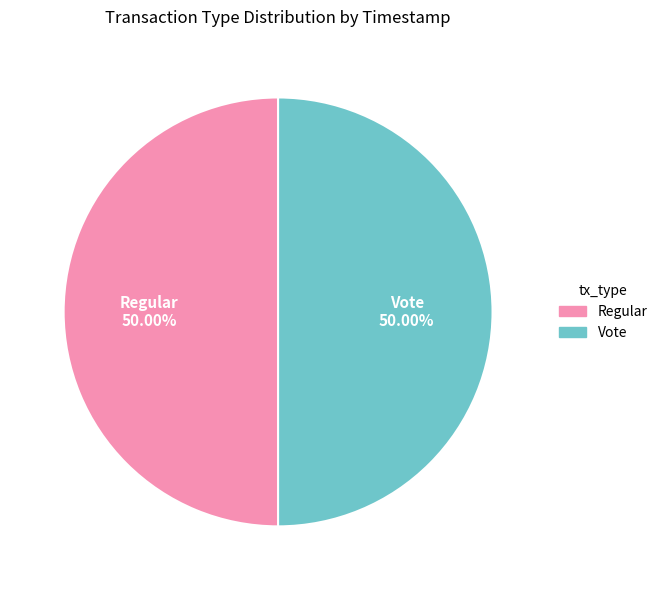

Do Vote and Regular together represent more than half of the pie?

Yes